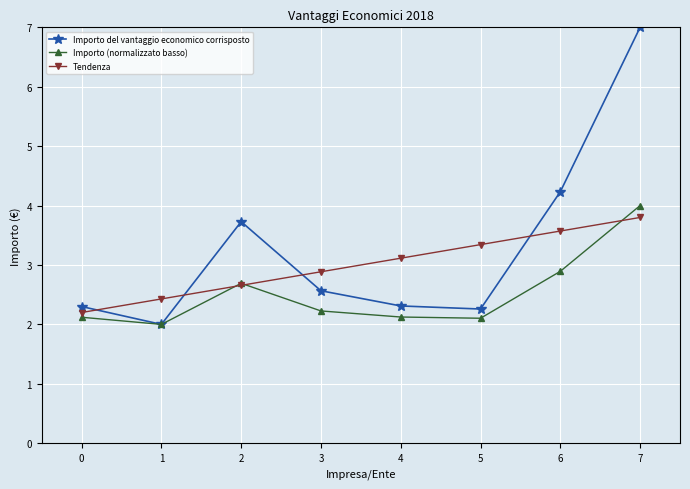

List the series in order of their overall mean, highest first.

Importo del vantaggio economico corrisposto, Tendenza, Importo (normalizzato basso)